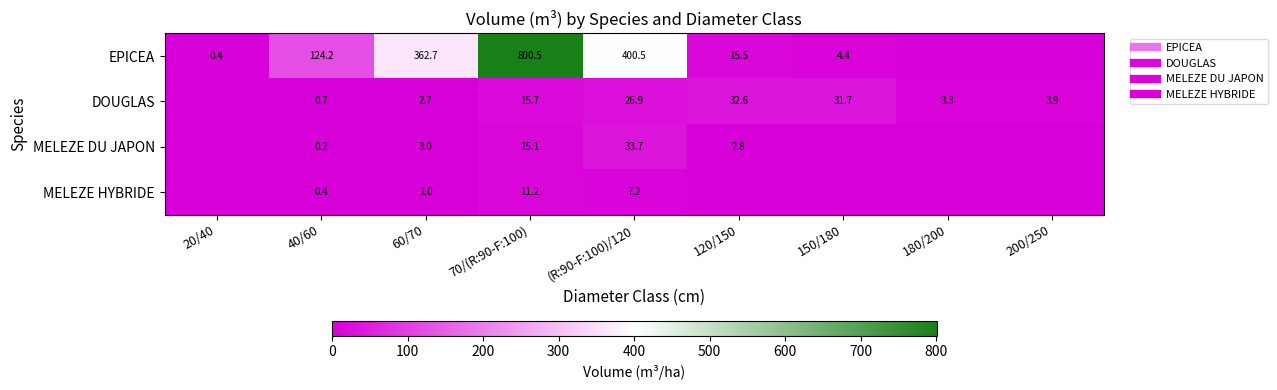

True or false: MELEZE HYBRIDE has a value of -6.2 at 200/250.

False